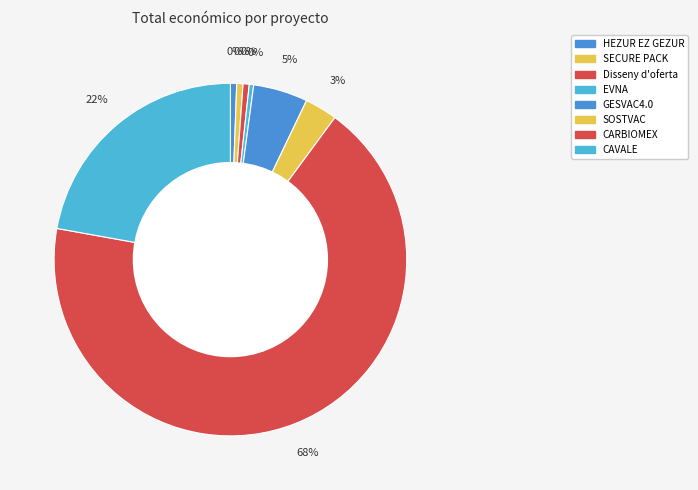

How many slices are in this pie chart?

8